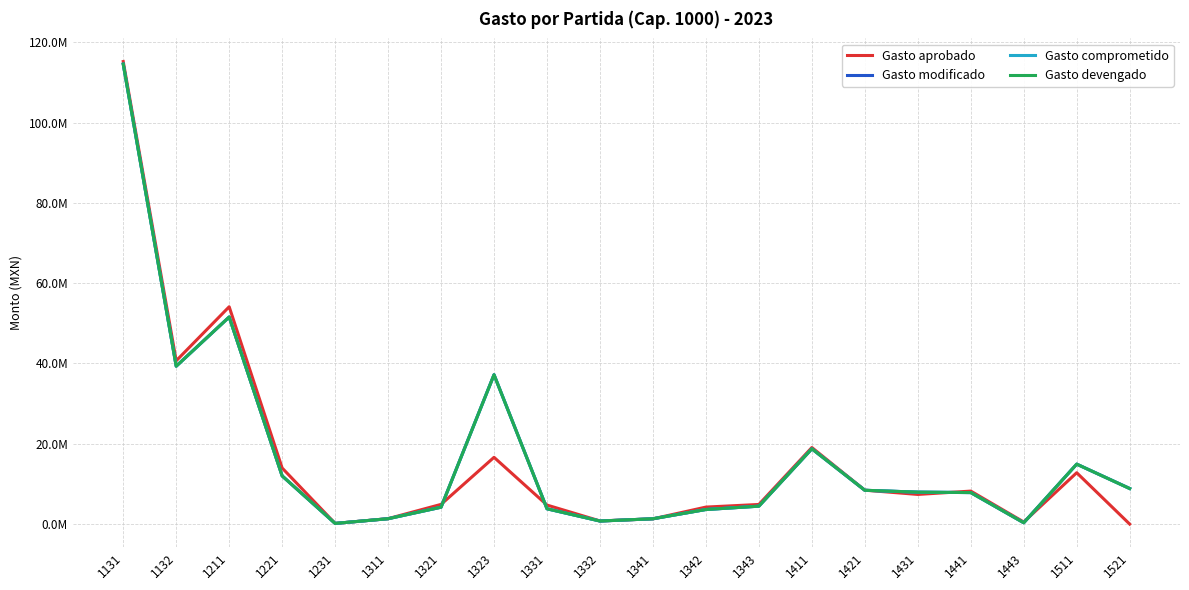

Is this an area chart (filled region under the line)?

No